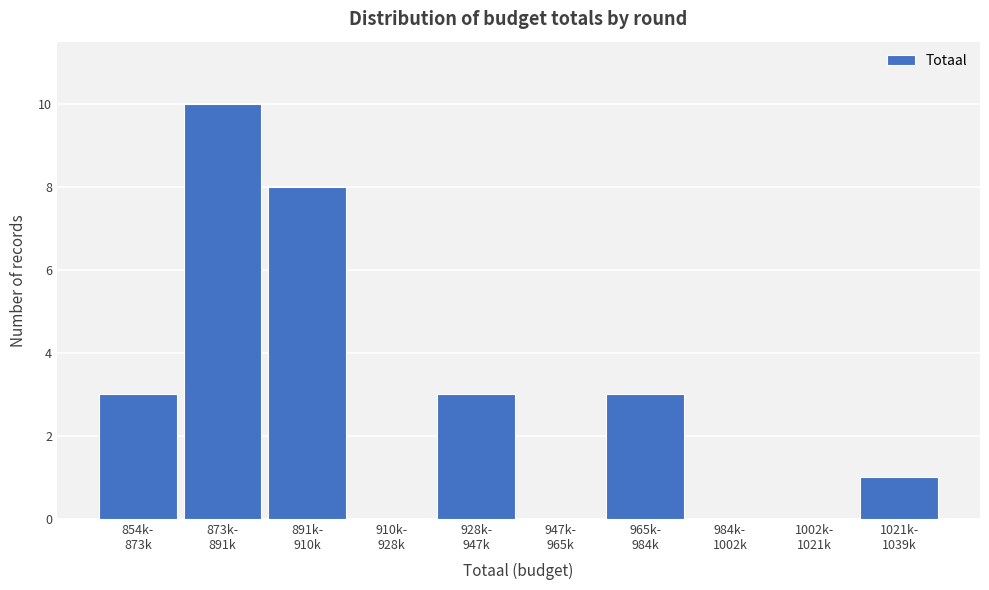

What is the maximum value shown in the chart?

10